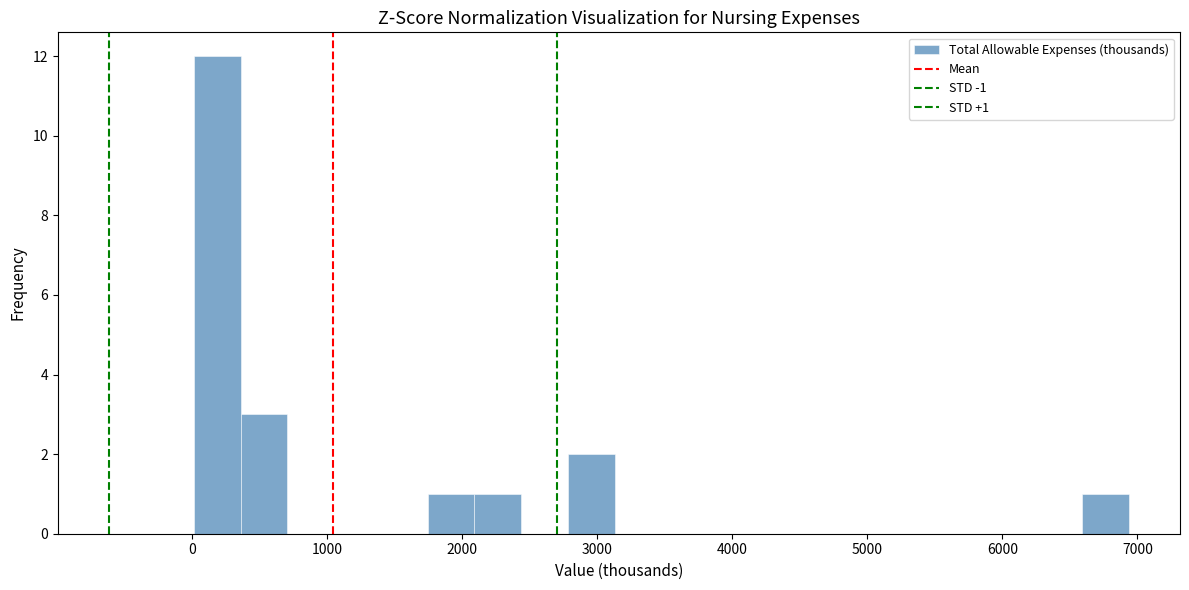

Read against the x-axis, roughly where is the centre of the tallest bar?

200